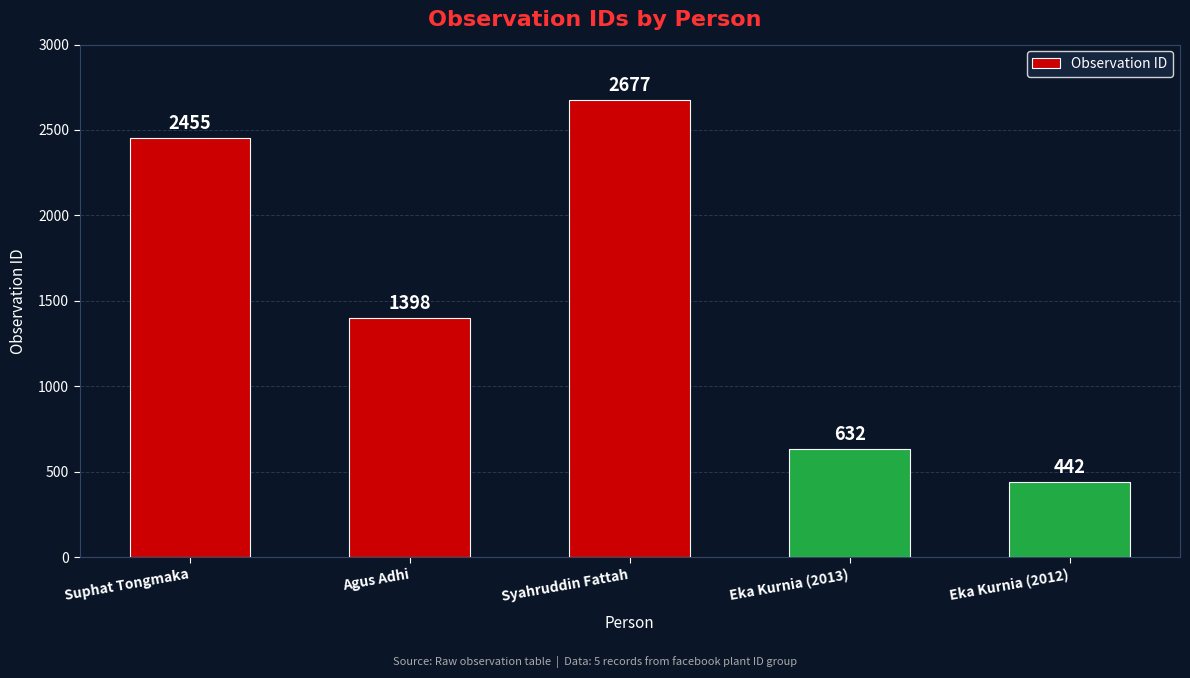

What is the maximum value shown in the chart?

2677